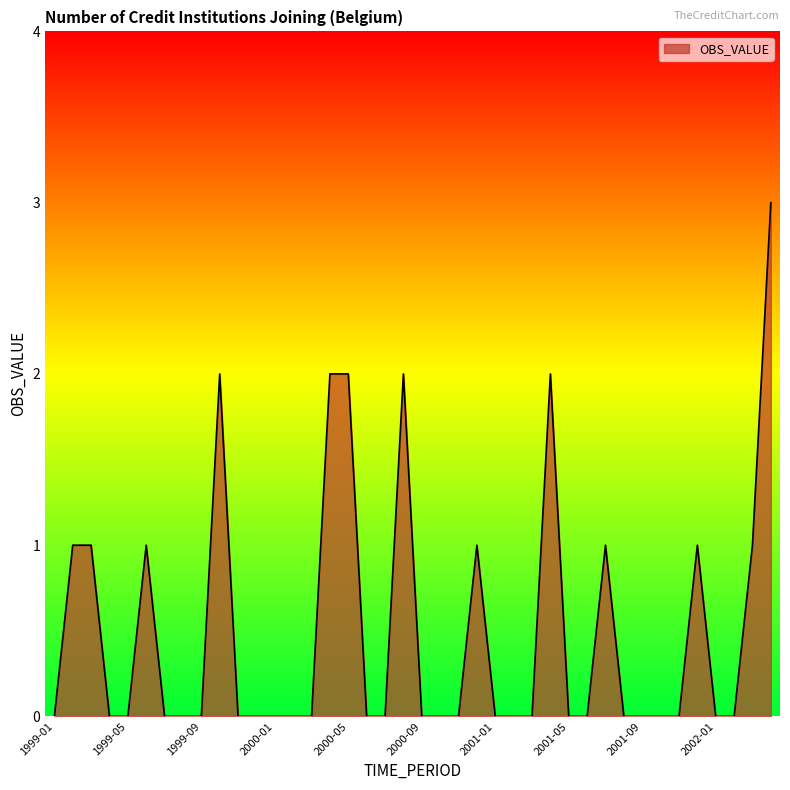

What is the difference between the maximum and minimum values?

3